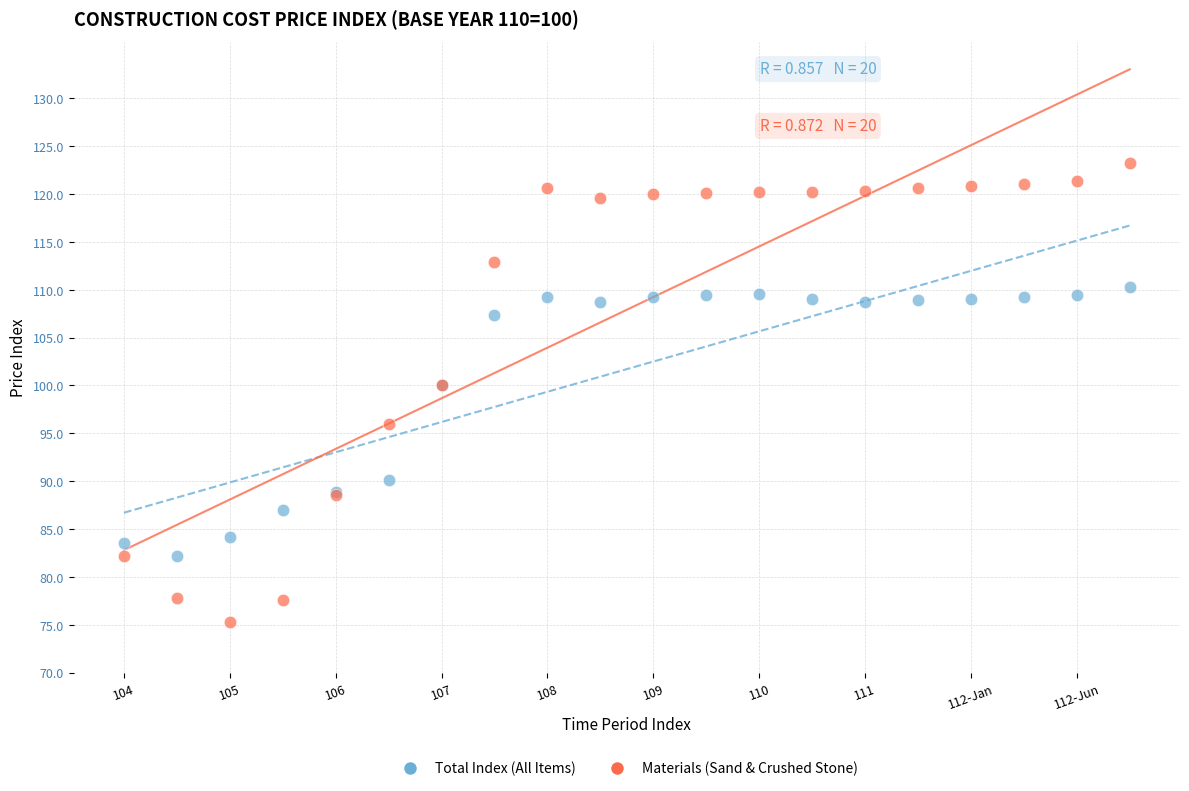

Which series reaches the minimum Y coordinate?

Materials (Sand & Crushed Stone)